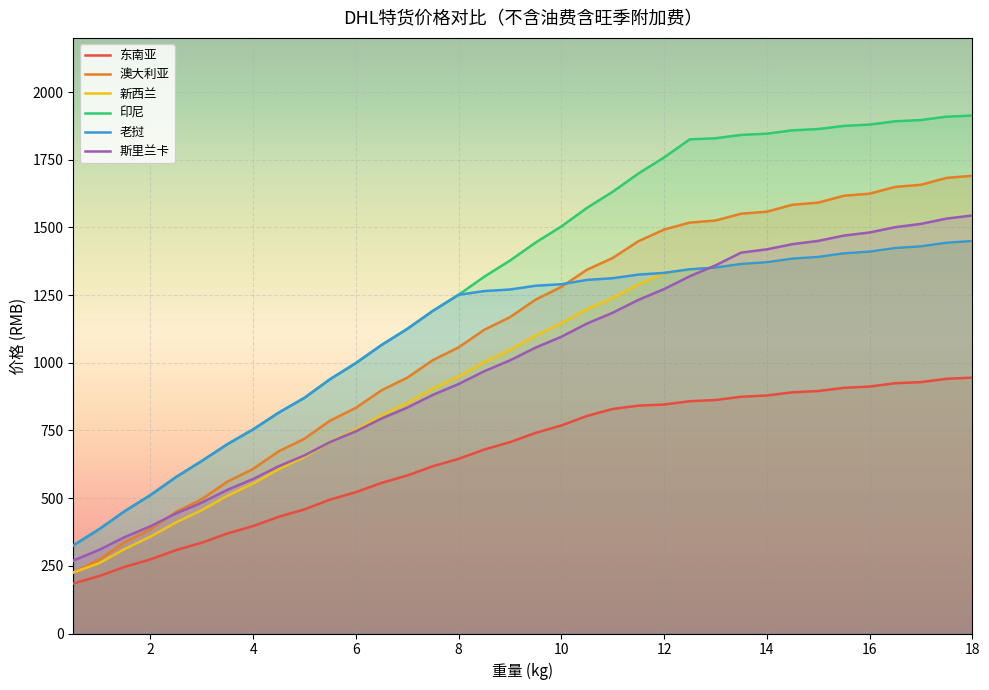

How many data points in 斯里兰卡 are above 1056?

18